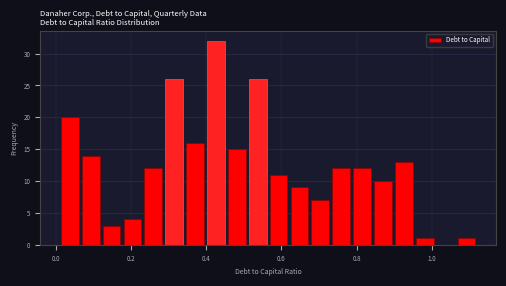

Around what value on the x-axis is the tallest bar? Give the approximate position of its centre, as read against the axis.

0.42